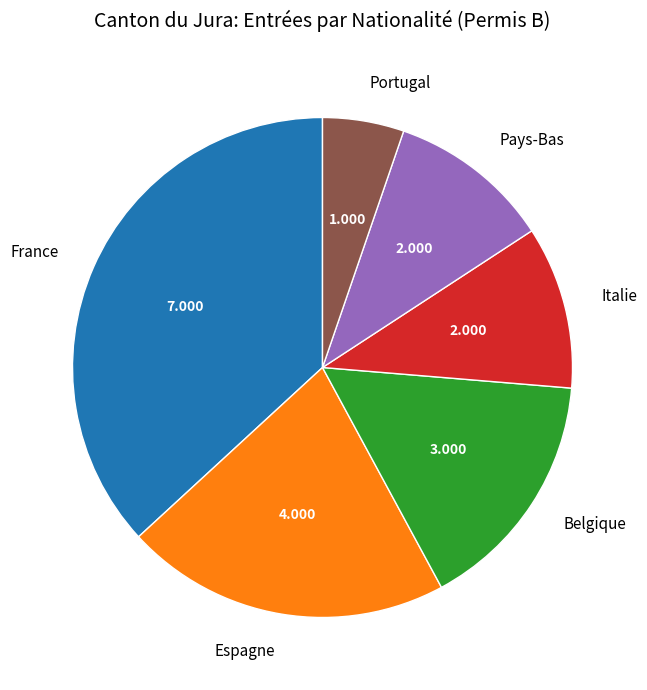

Does any single category account for the majority?

No